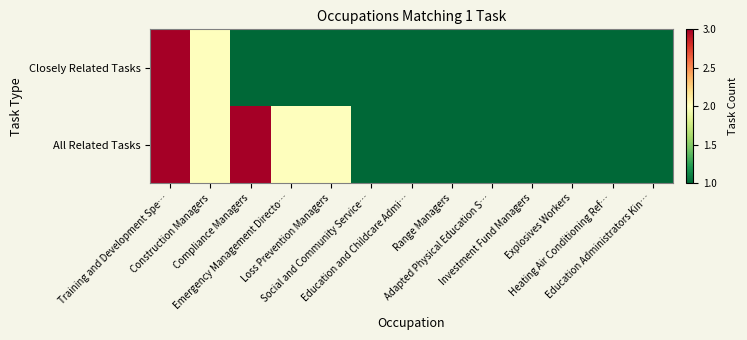

How many categories are shown in the chart?

13